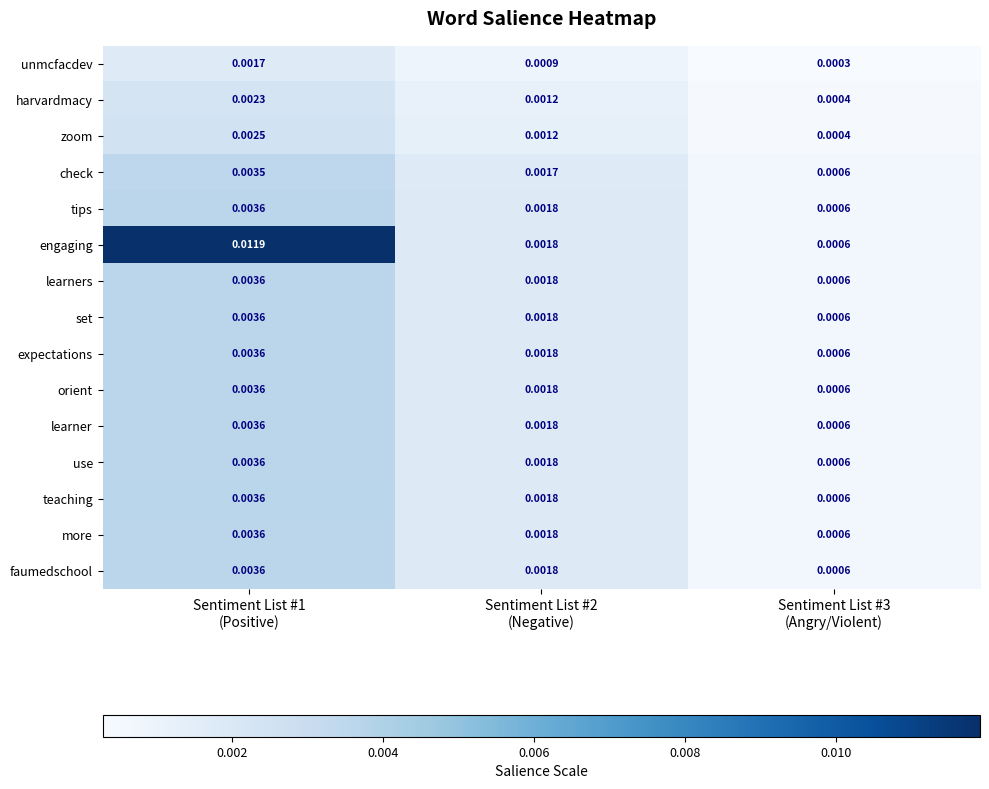

Which series has the largest range (max minus min)?

engaging